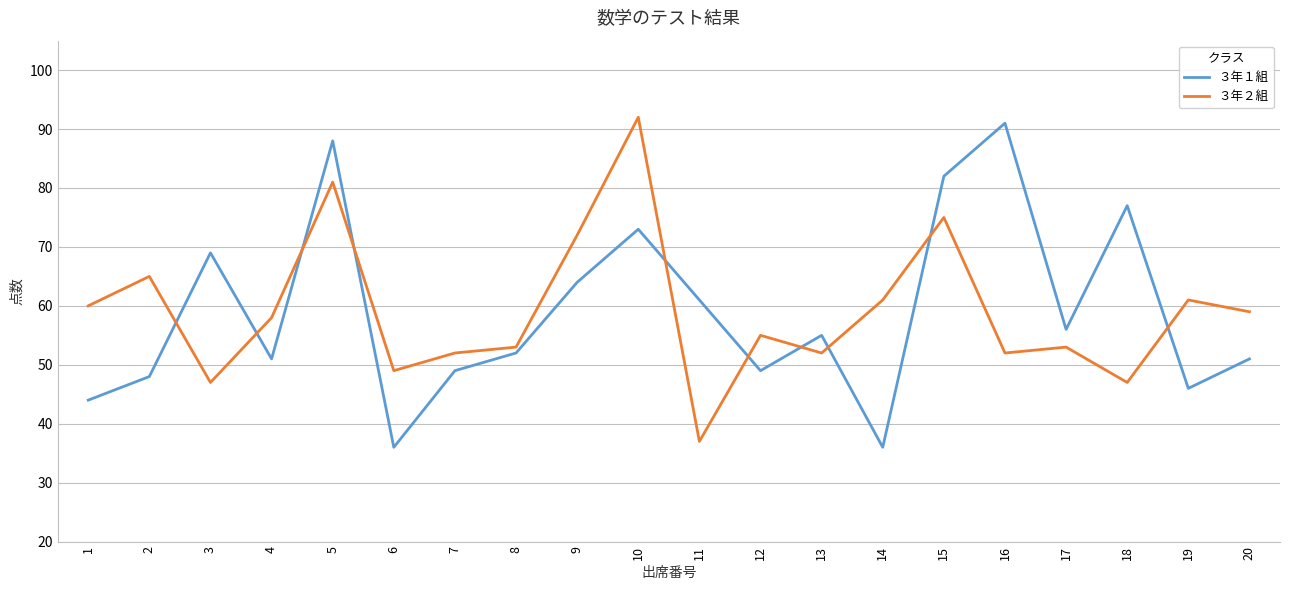

Which category has the highest value in the ３年１組 series?

16